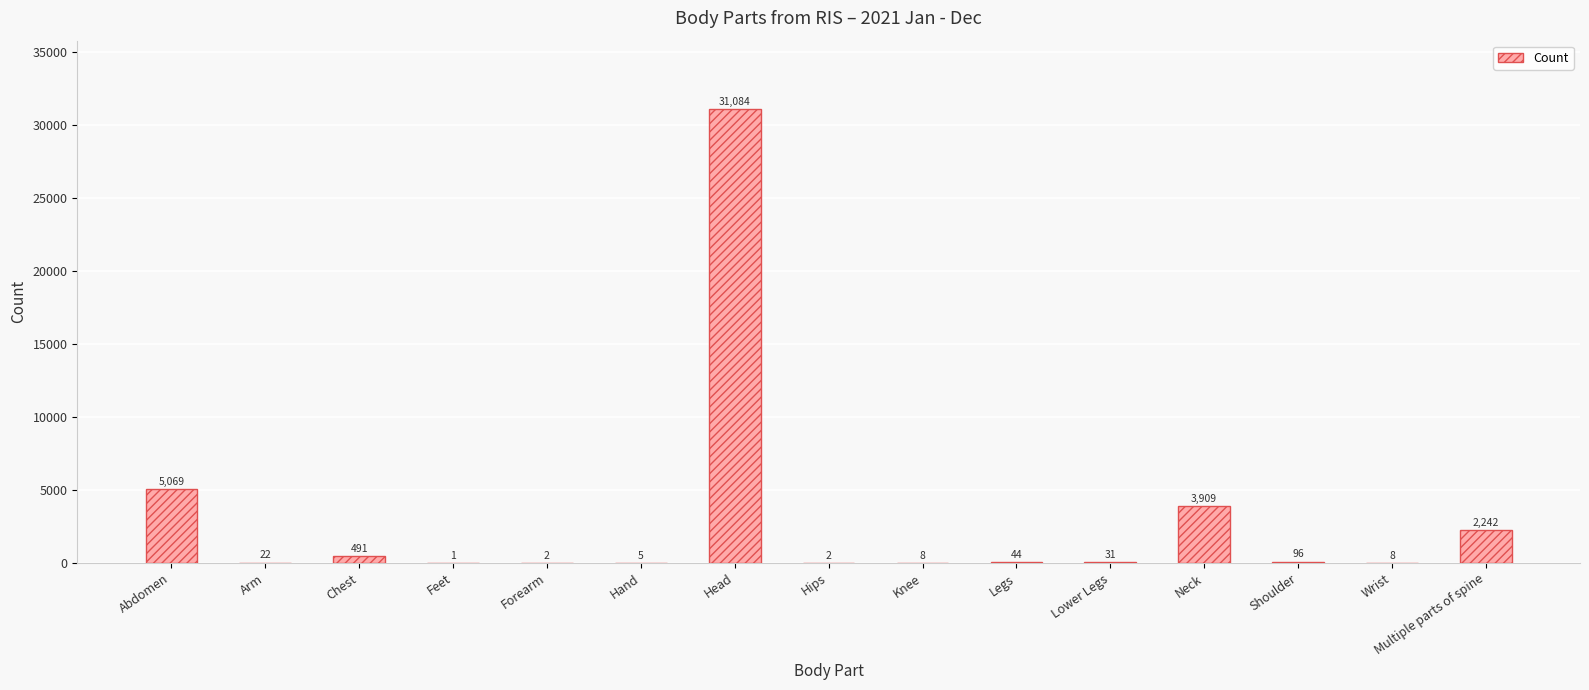

True or false: the data shows 8 at Wrist.

True